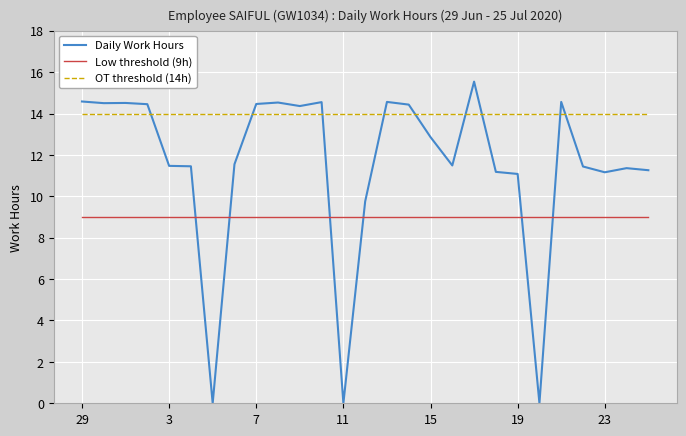

True or false: Low threshold (9h) and OT threshold (14h) cross at least once.

False